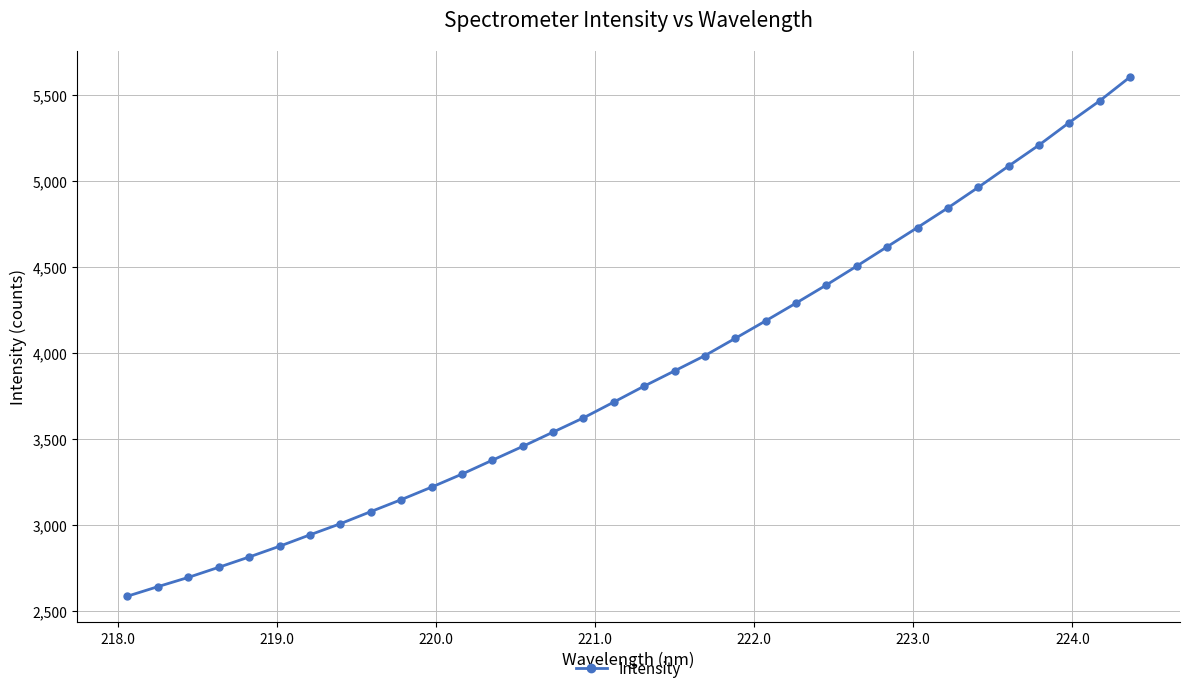

What is the difference between the second highest and minimum values?

2878.5